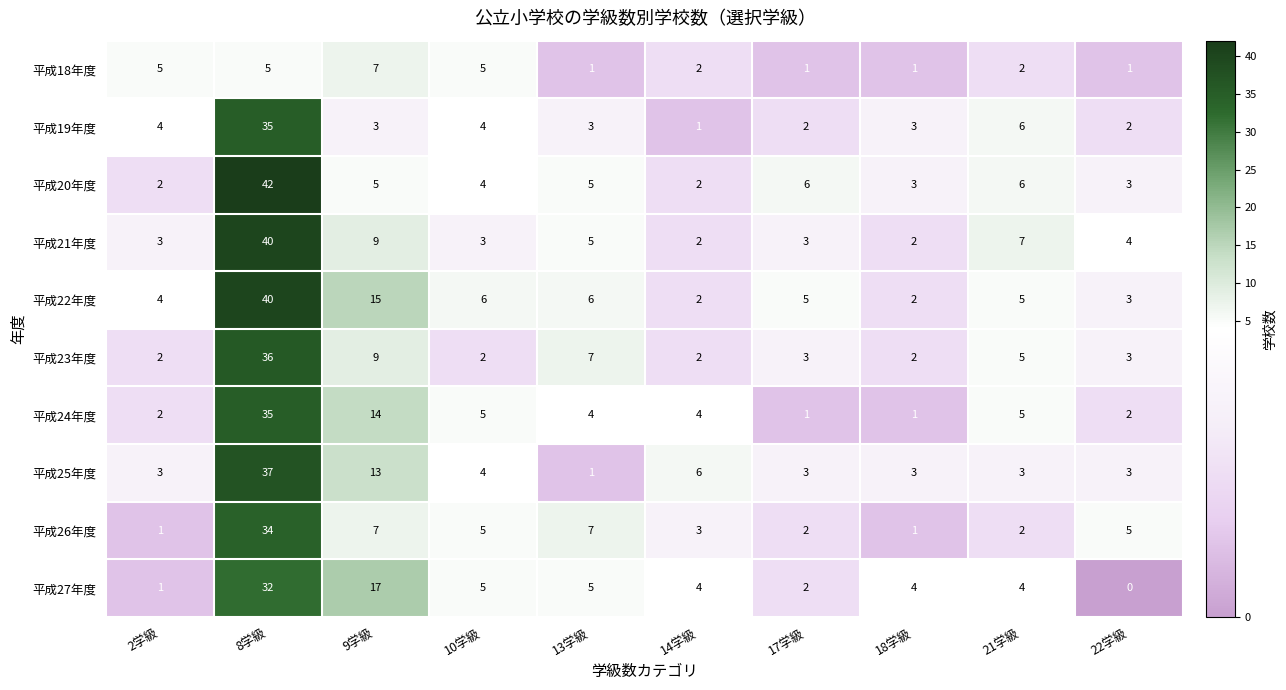

Between 10学級 and 14学級, which series saw the biggest shift?

平成22年度